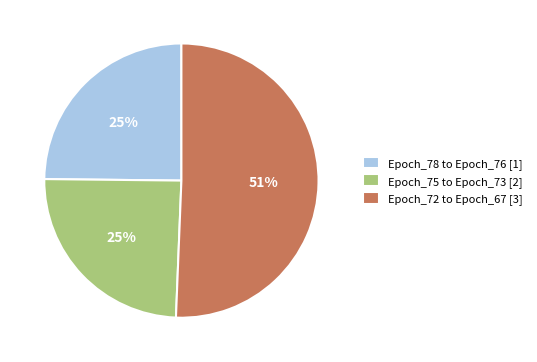

True or false: Epoch_75 to Epoch_73 [2] accounts for 12% of the total.

False